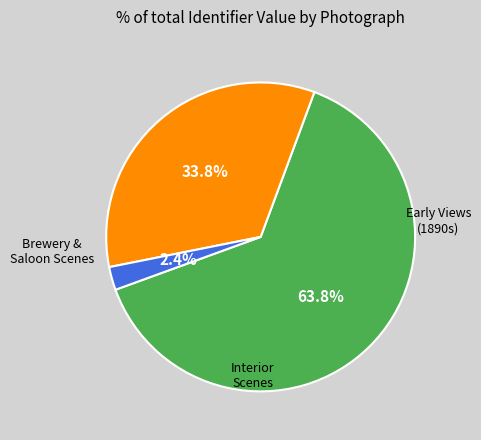

Is there any slice that represents more than half of the pie?

Yes